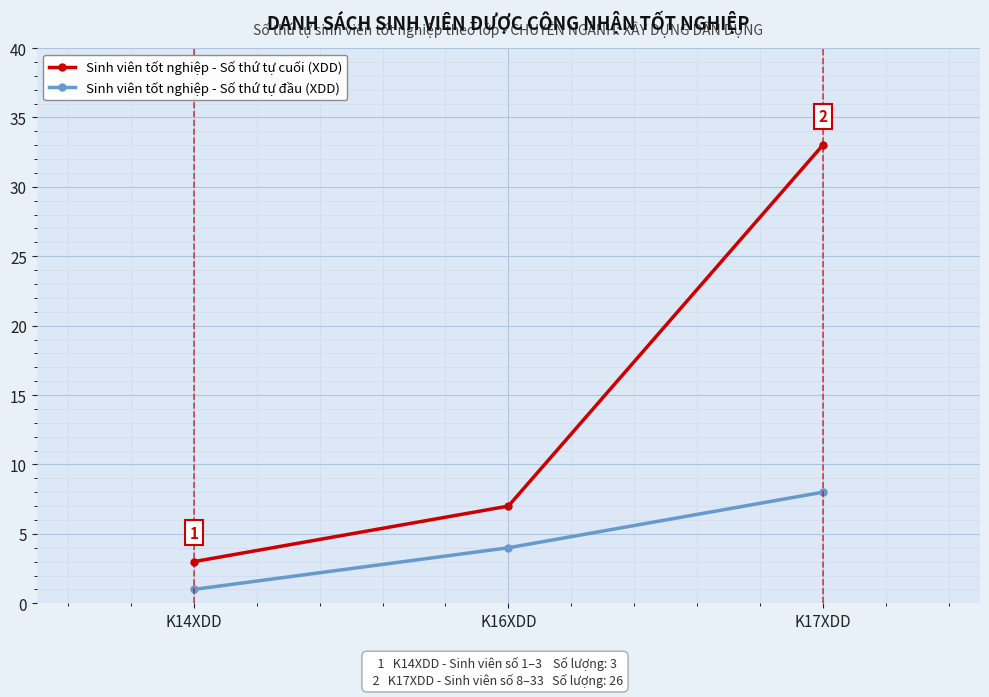

What is the approximate value of Sinh viên tốt nghiệp - Số thứ tự đầu (XDD) at K17XDD?

8